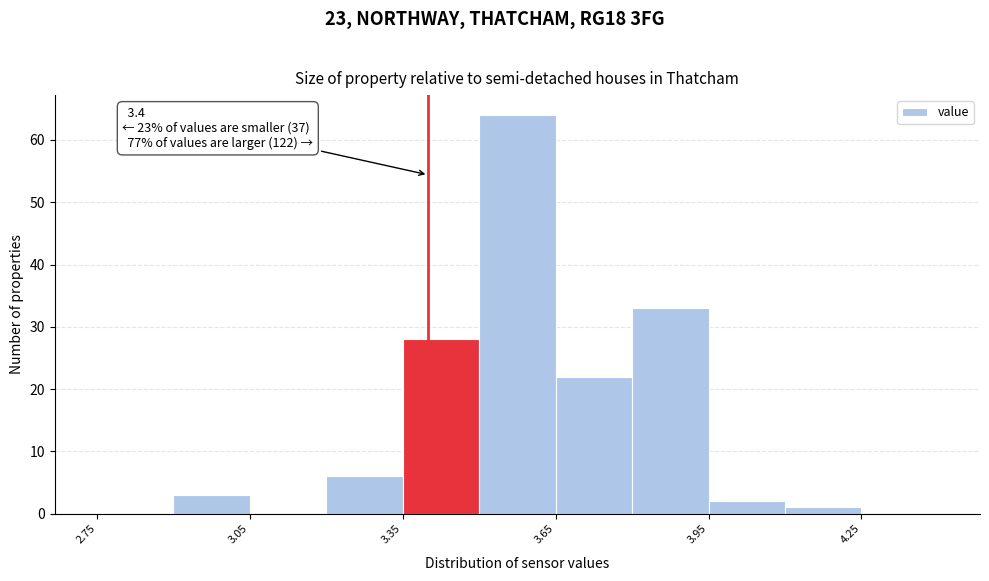

Around what value on the x-axis is the tallest bar? Give the approximate position of its centre, as read against the axis.

3.60